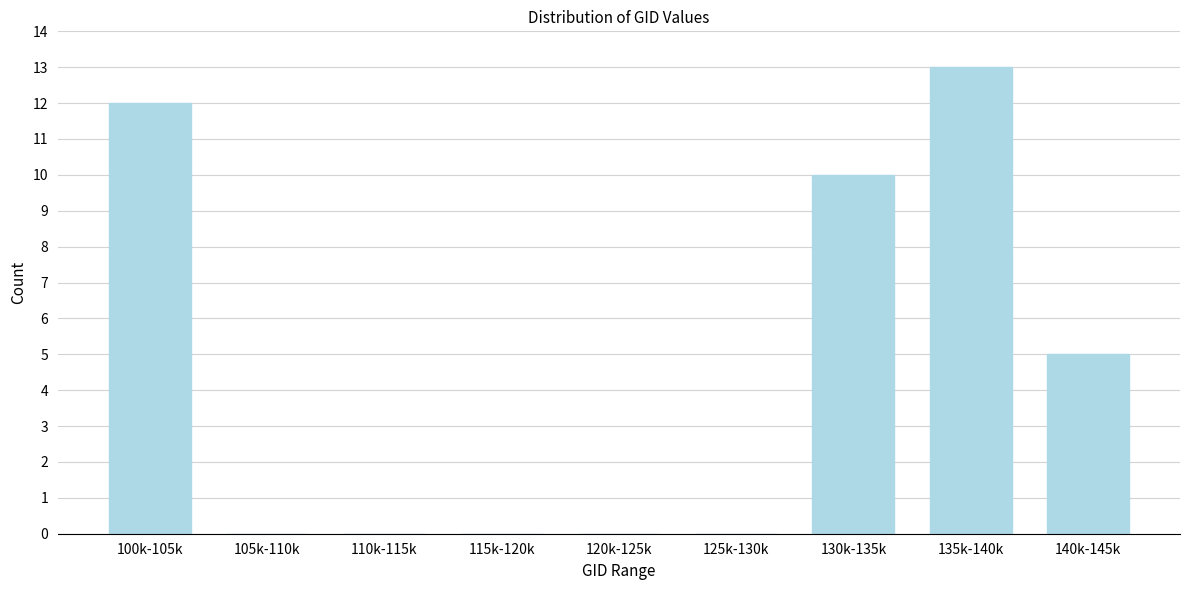

Reading left to right, what are all the values shown in this chart?

100k-105k=12	105k-110k=0	110k-115k=0	115k-120k=0	120k-125k=0	125k-130k=0	130k-135k=10	135k-140k=13	140k-145k=5